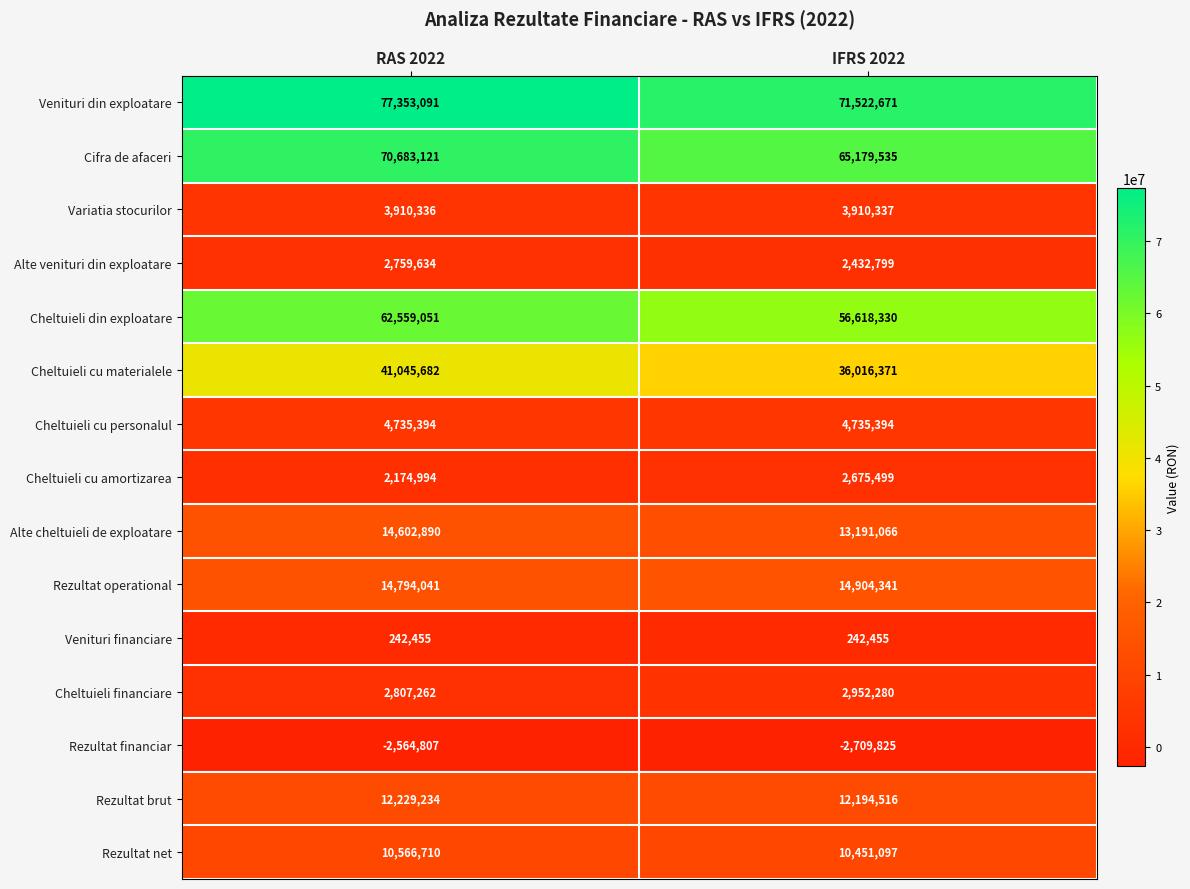

What is the greatest value displayed?

77353091